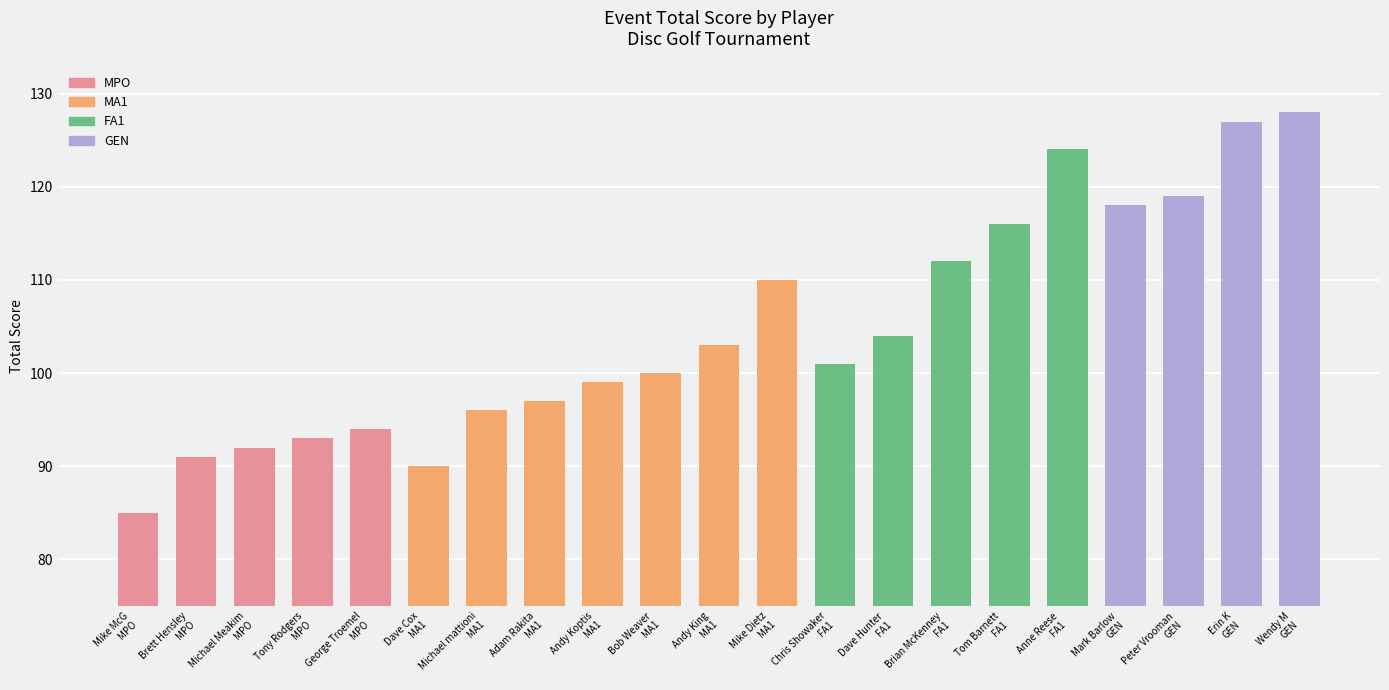

Rank the categories by value from lowest to highest.

Mike McG
MPO, Dave Cox
MA1, Brett Hensley
MPO, Michael Meakim
MPO, Tony Rodgers
MPO, George Troemel
MPO, Michael mattioni
MA1, Adam Rakita
MA1, Andy Koptis
MA1, Bob Weaver
MA1, Chris Showaker
FA1, Andy King
MA1, Dave Hunter
FA1, Mike Dietz
MA1, Brian McKenney
FA1, Tom Barnett
FA1, Mark Barlow
GEN, Peter Vrooman
GEN, Anne Reese
FA1, Erin K
GEN, Wendy M
GEN